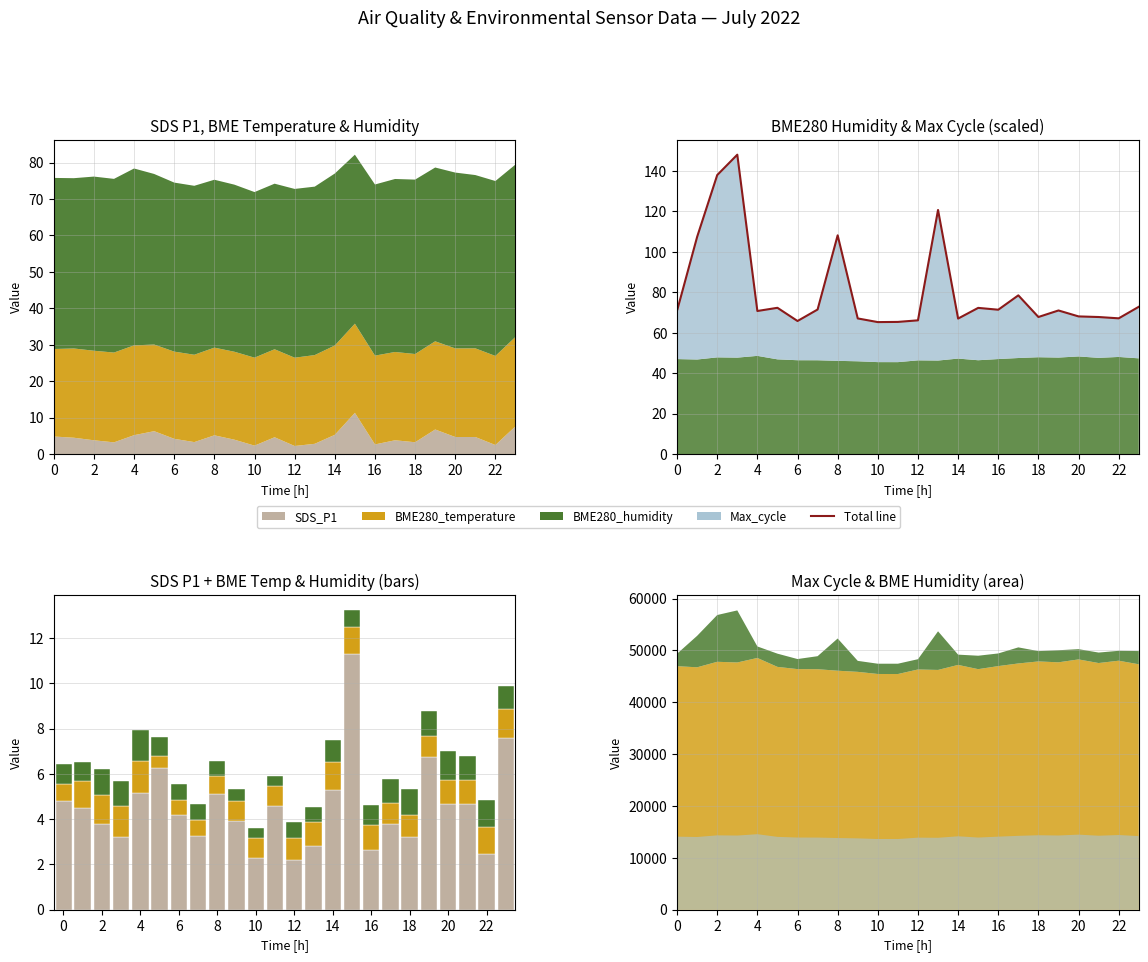

At how many categories does at least one series exceed 54?

24